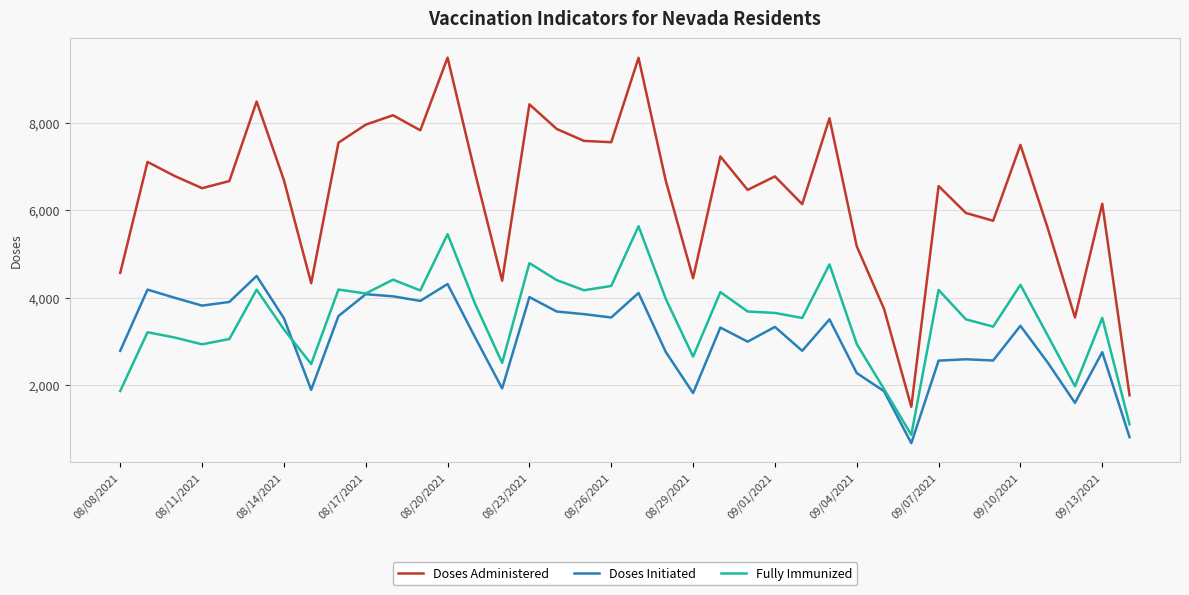

Which series has the largest total across all categories?

Doses Administered